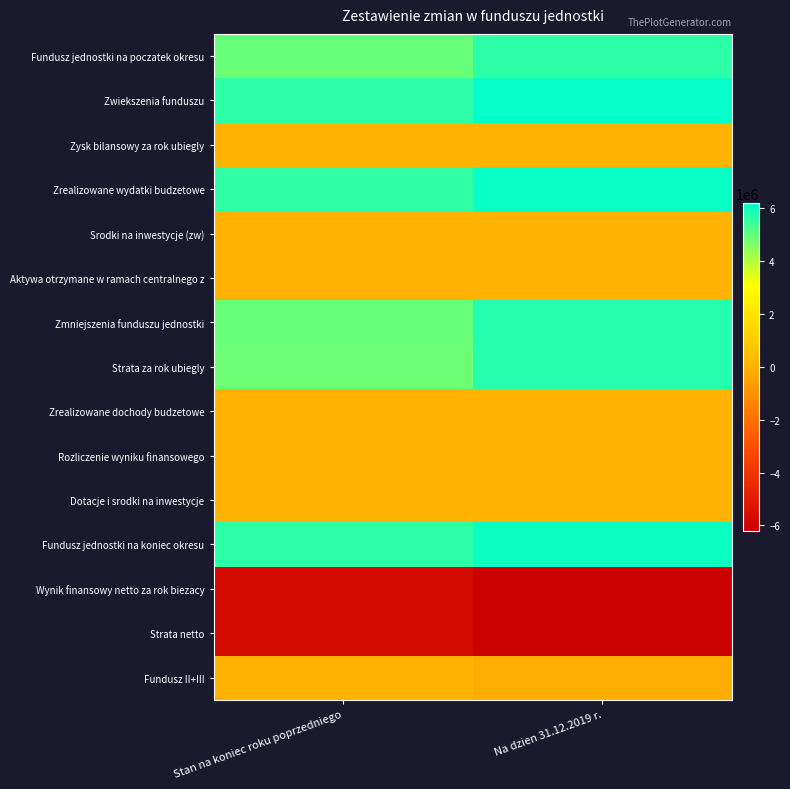

Between Stan na koniec roku poprzedniego and Na dzien 31.12.2019 r., which is larger?

Na dzien 31.12.2019 r.